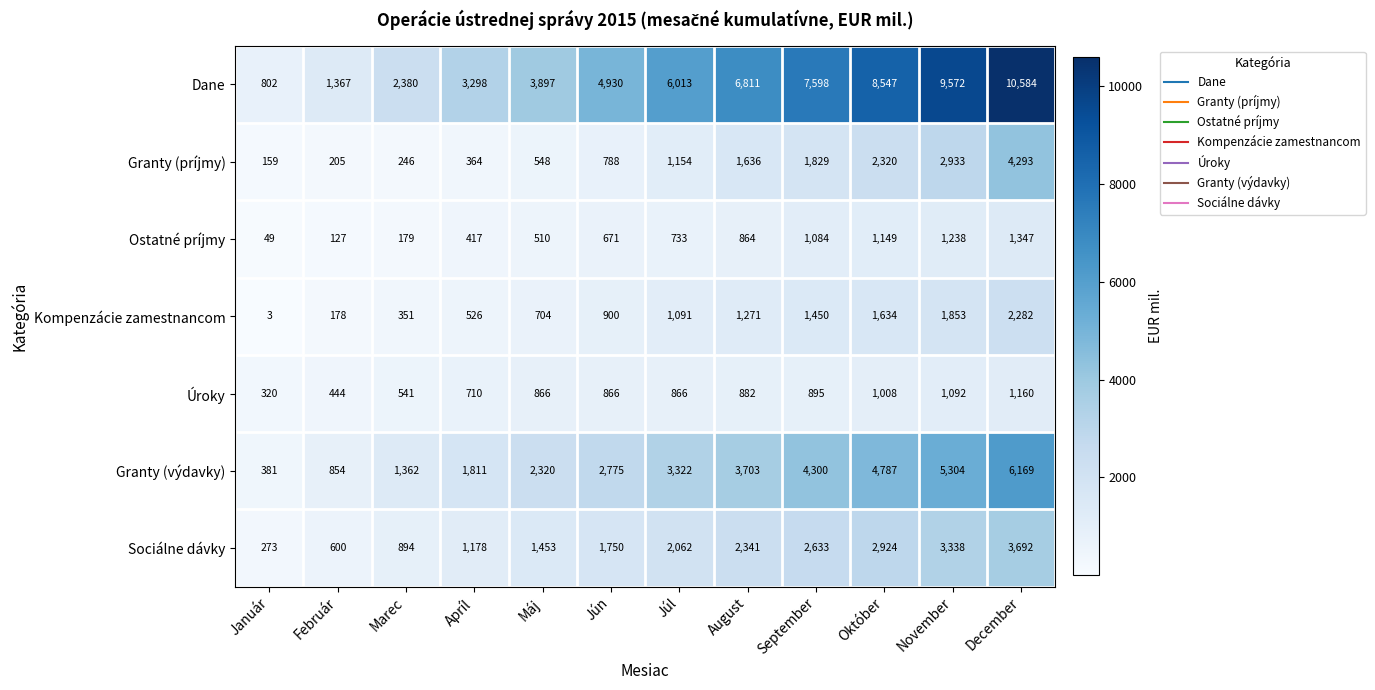

Which label corresponds to the largest value in the chart?

December